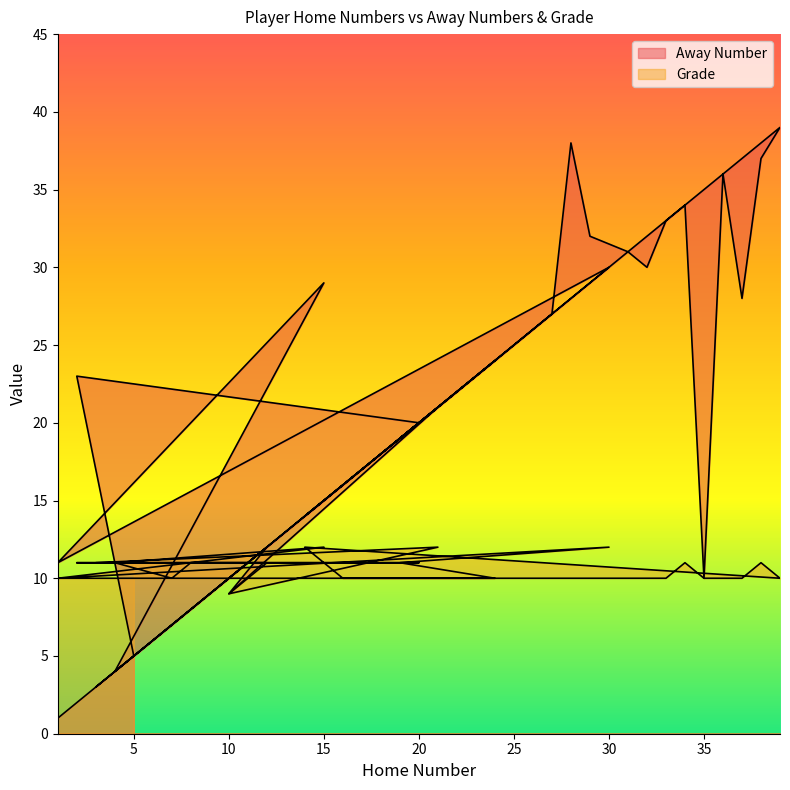

What is the average value of the Grade series?

10